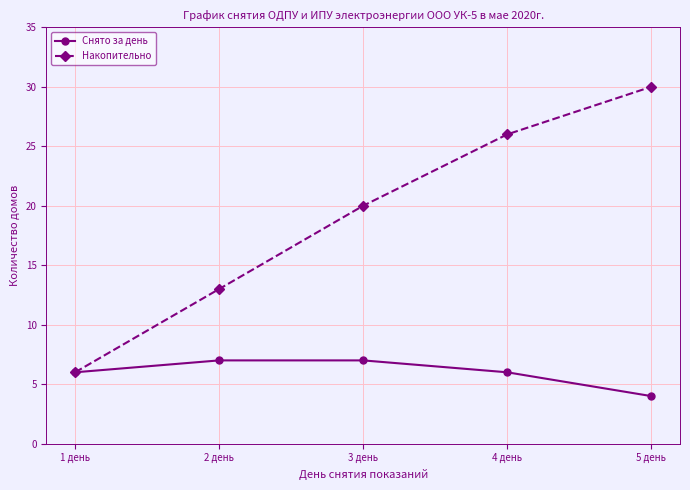

Which series has the largest total across all categories?

Накопительно